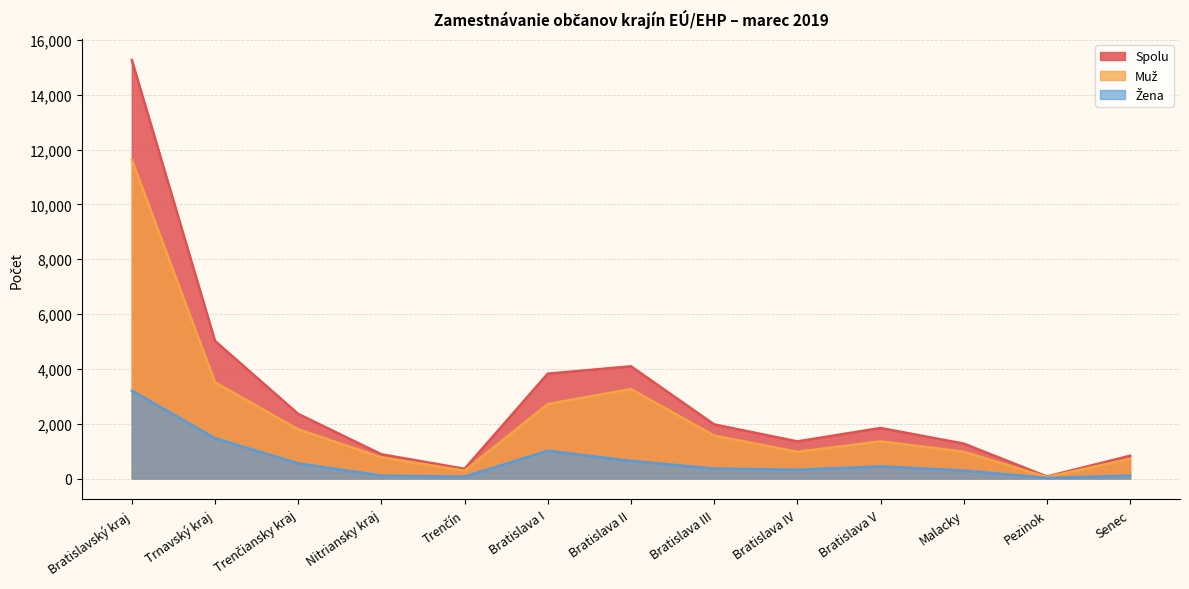

In Muž, how many points are higher than both neighbors (excluding endpoints)?

2